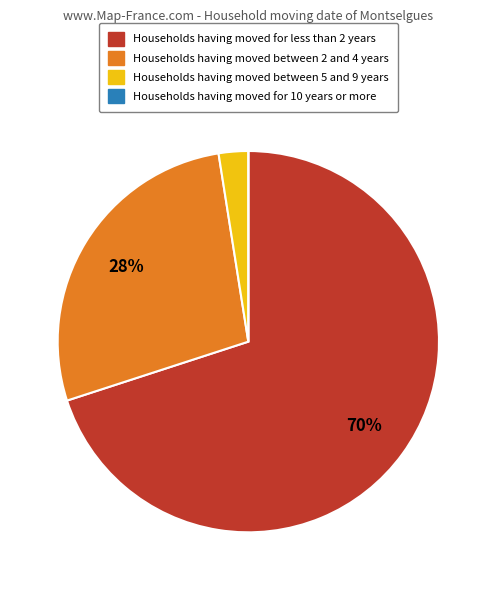

To the nearest percent, what is the difference between the largest and smallest slice percentages?

70%